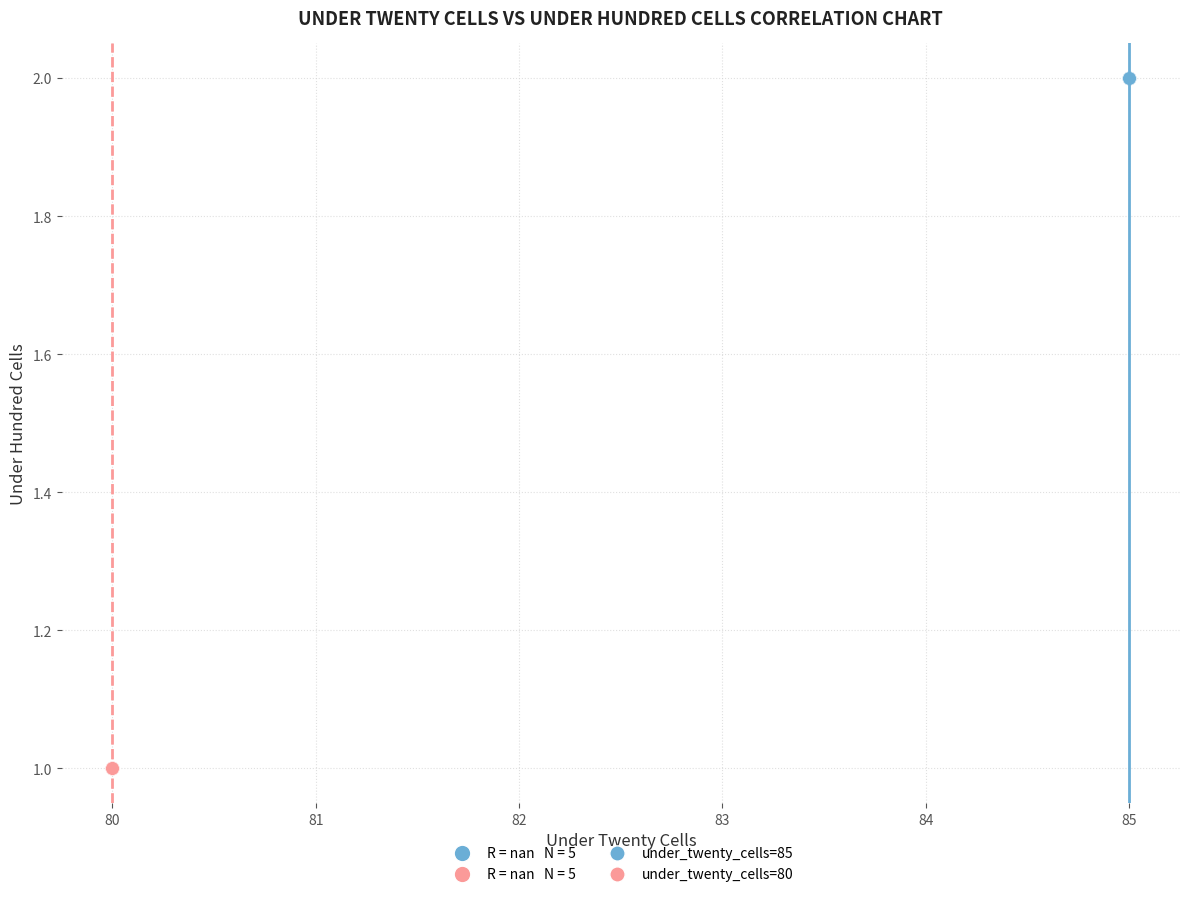

Which series reaches the minimum Y coordinate?

under_twenty_cells=80